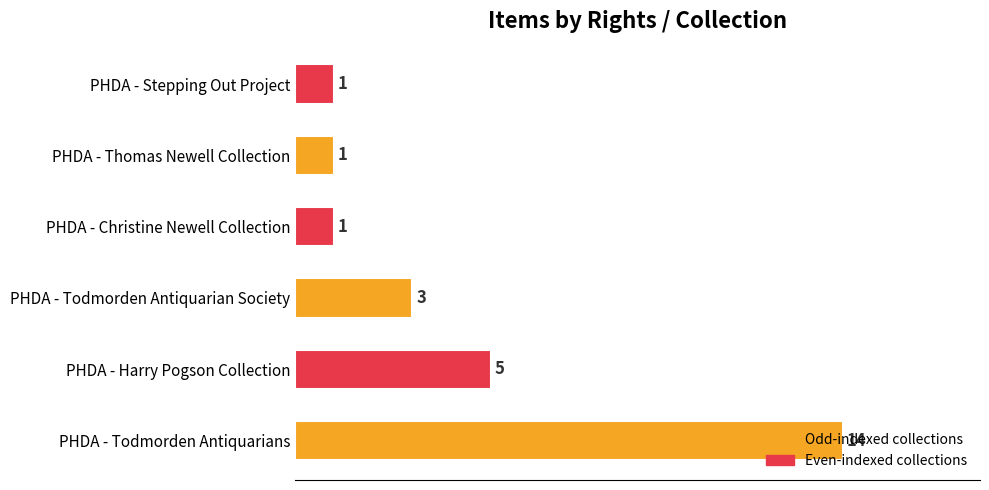

The value at PHDA - Todmorden Antiquarian Society is 1. True or false?

False